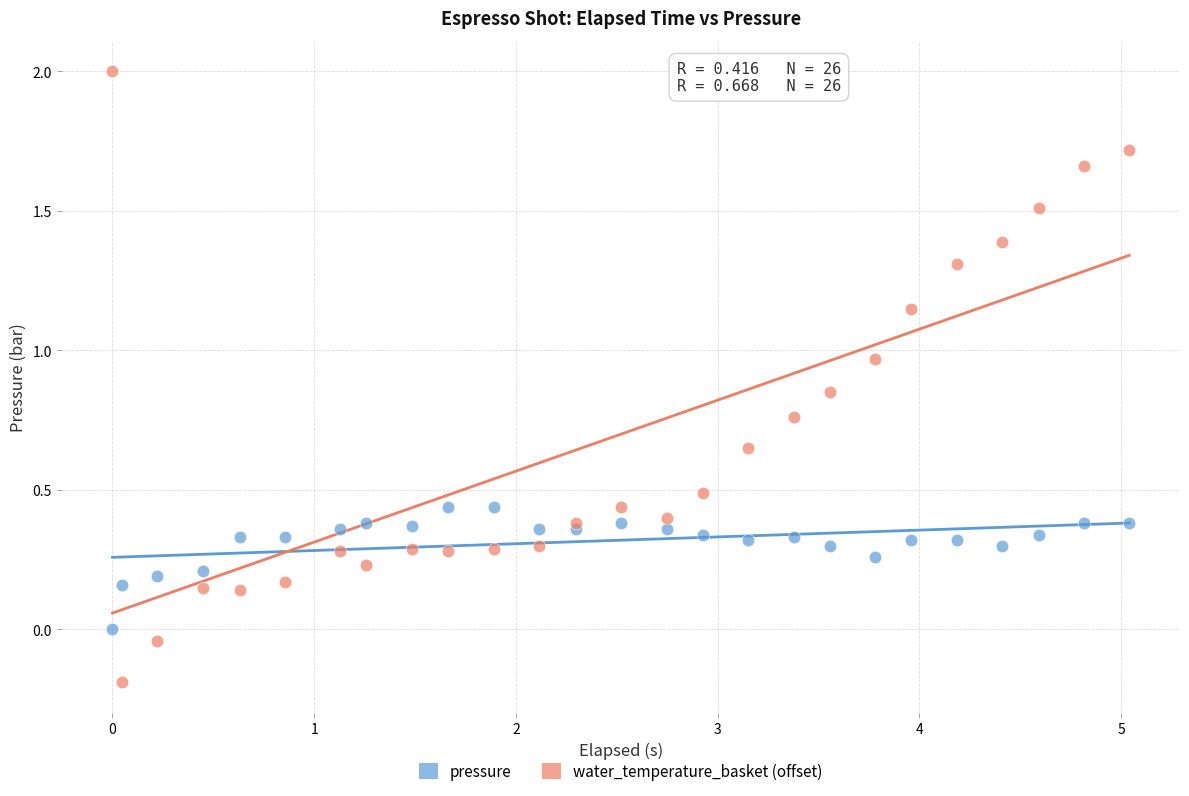

Which series reaches the minimum Y coordinate?

water_temperature_basket (offset)